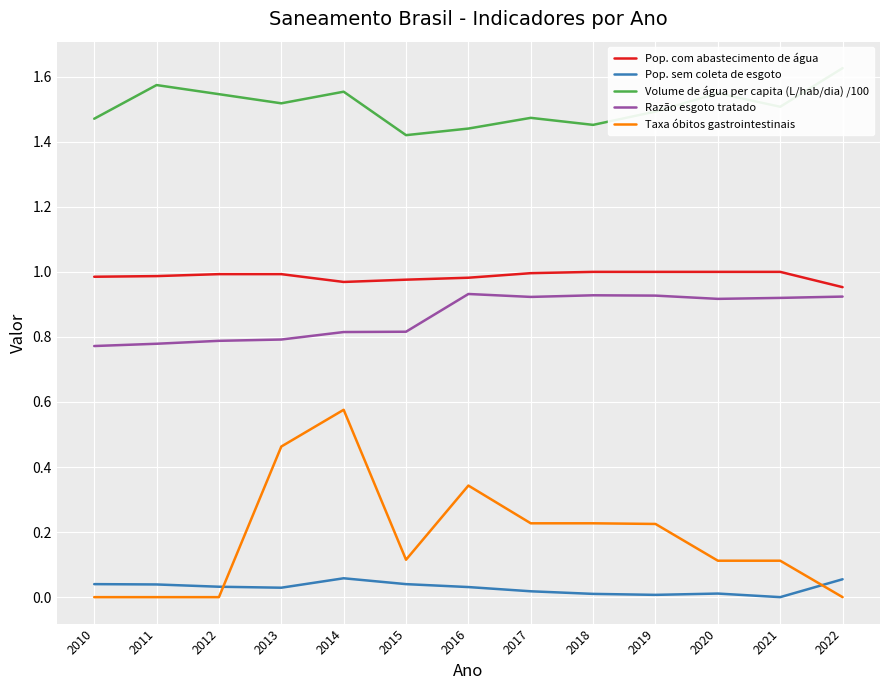

Which series has the largest range (max minus min)?

Taxa óbitos gastrointestinais